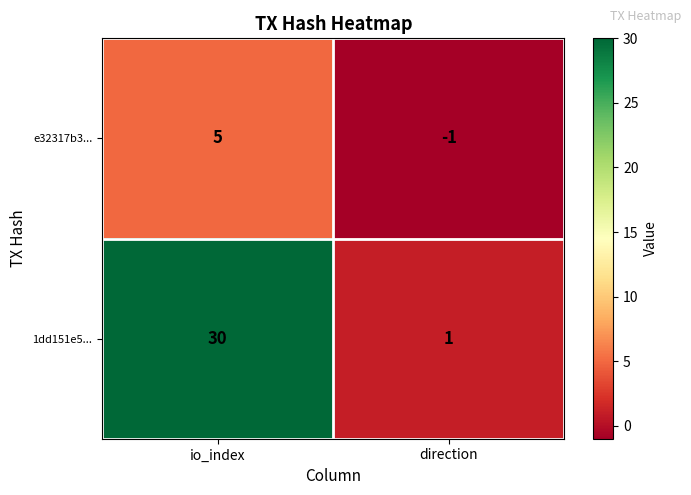

True or false: 1dd151e5... has a value of 30 at io_index.

True